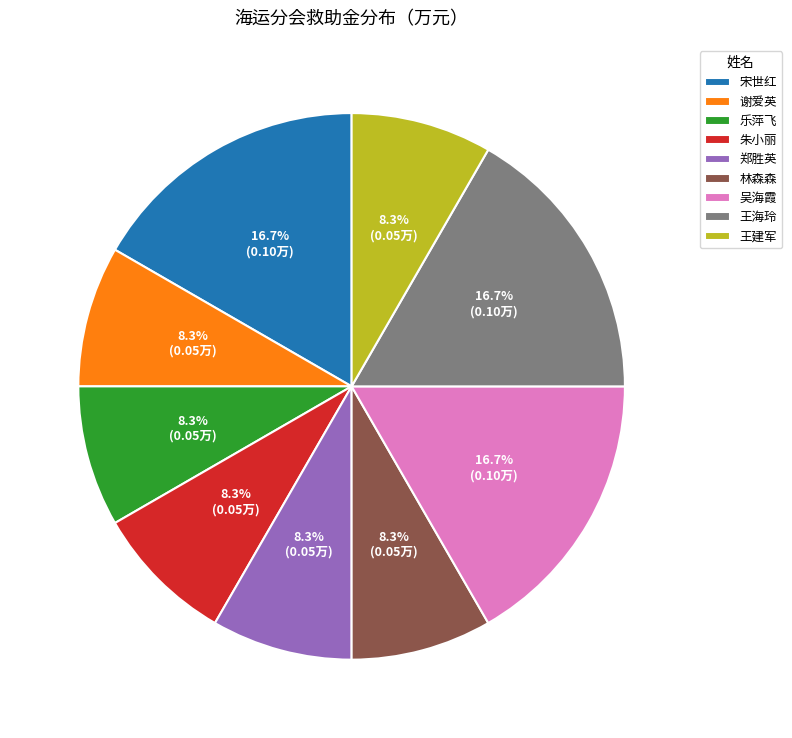

What percentage is the 宋世红 slice, to the nearest percent?

17%